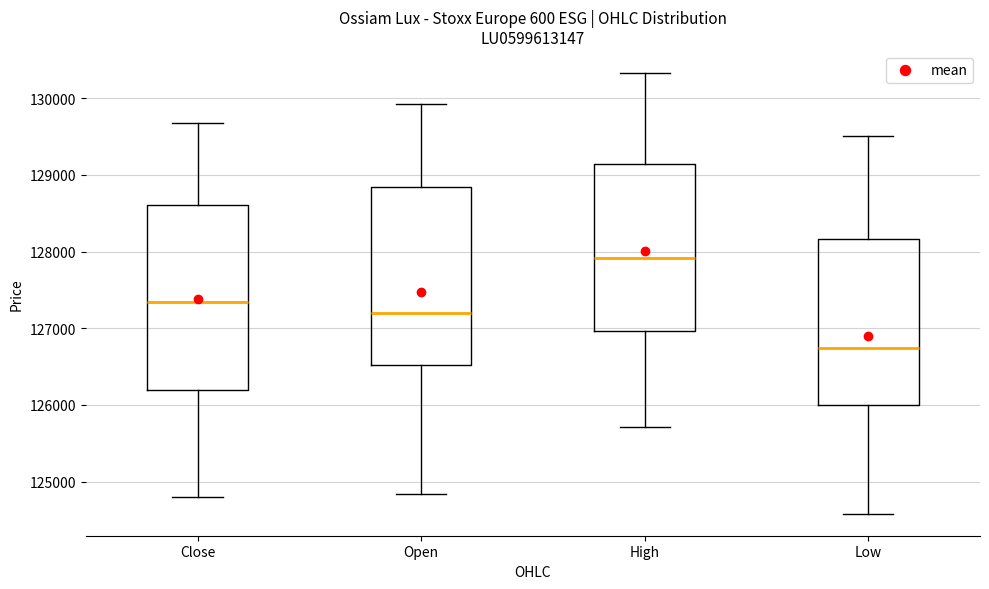

Reading left to right, transcribe this box plot: for each box, give where its median line is, the range the box spans, and where its two whiskers end, as read against the y-axis. The values are not printed on the chart, so give them approximately, as read against the axis.

Close: median 127300, box 126200 to 128600, whiskers 124800 to 129700
Open: median 127200, box 126500 to 128800, whiskers 124800 to 129900
High: median 127900, box 127000 to 129100, whiskers 125700 to 130300
Low: median 126700, box 126000 to 128200, whiskers 124600 to 129500